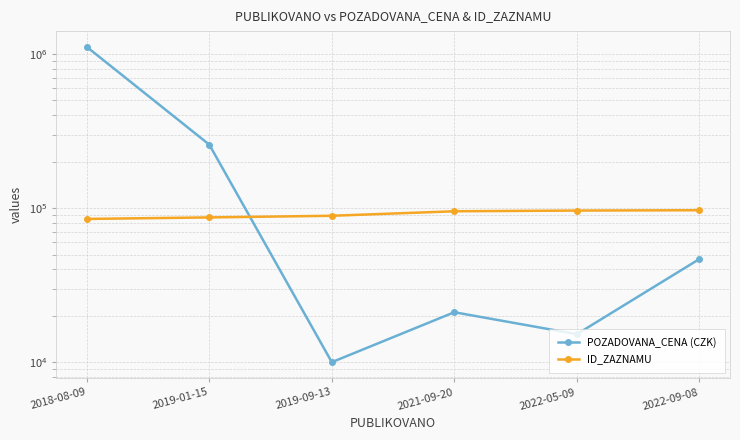

Which category has the lowest value in the POZADOVANA_CENA (CZK) series?

2019-09-13